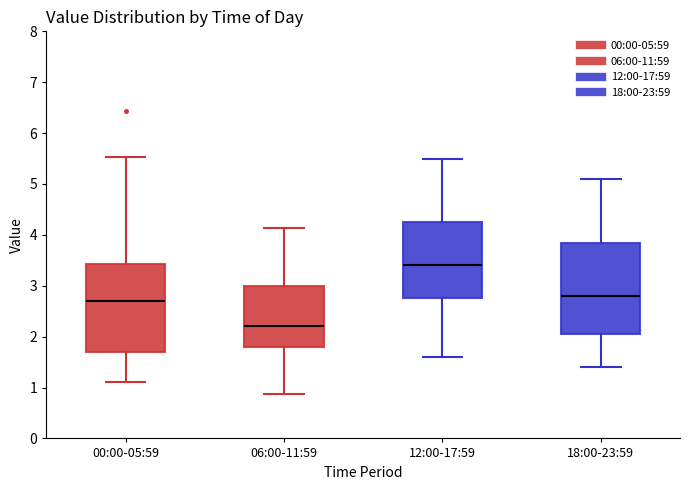

Which box has the highest median line?

12:00-17:59